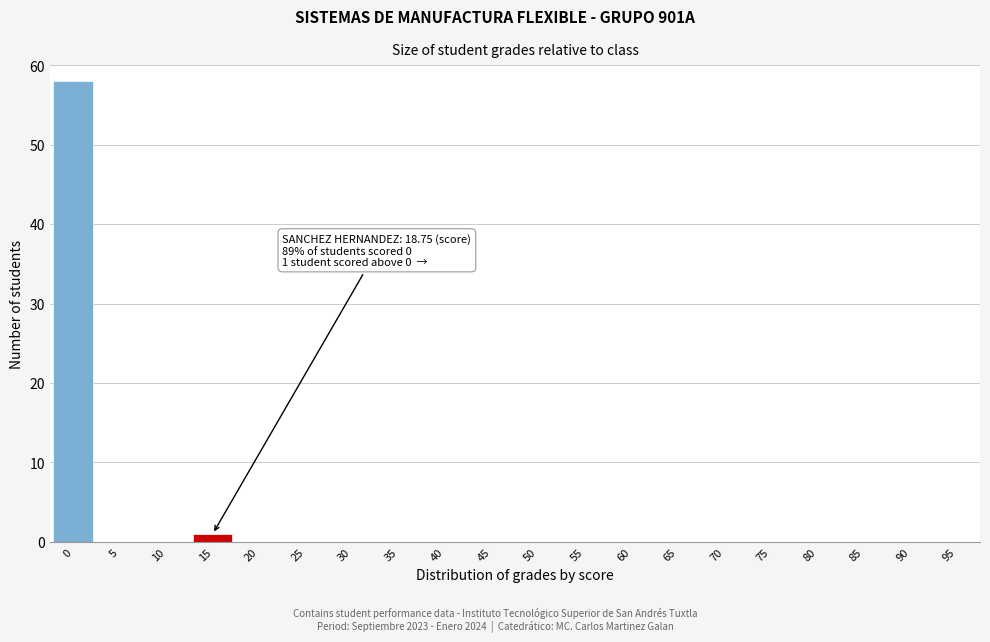

Reading left to right, list all the values displayed in this chart.

0=58	5=0	10=0	15=1	20=0	25=0	30=0	35=0	40=0	45=0	50=0	55=0	60=0	65=0	70=0	75=0	80=0	85=0	90=0	95=0